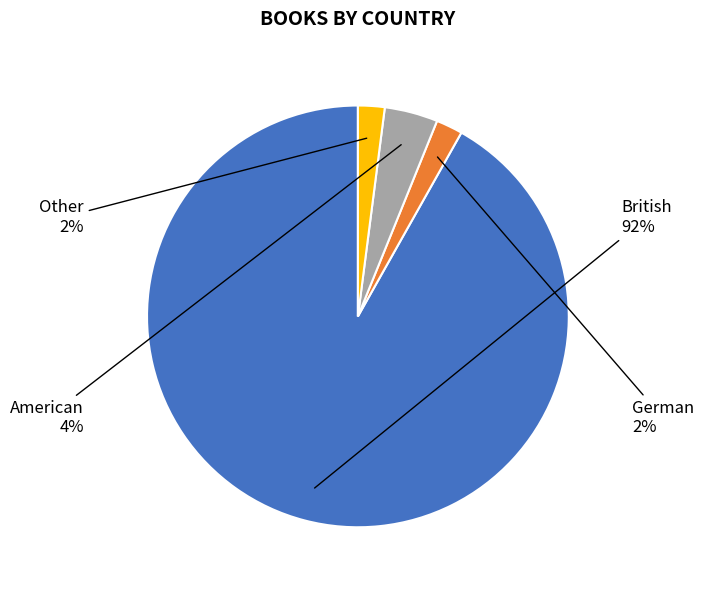

To the nearest percent, what is the average slice percentage?

25%